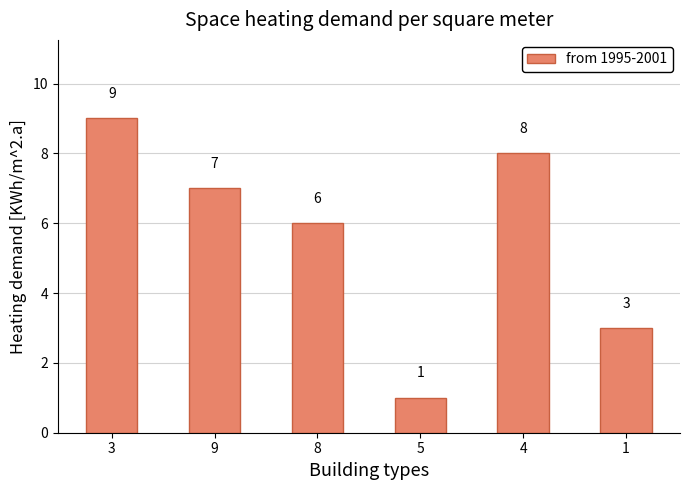

What position from the left is 5?

4